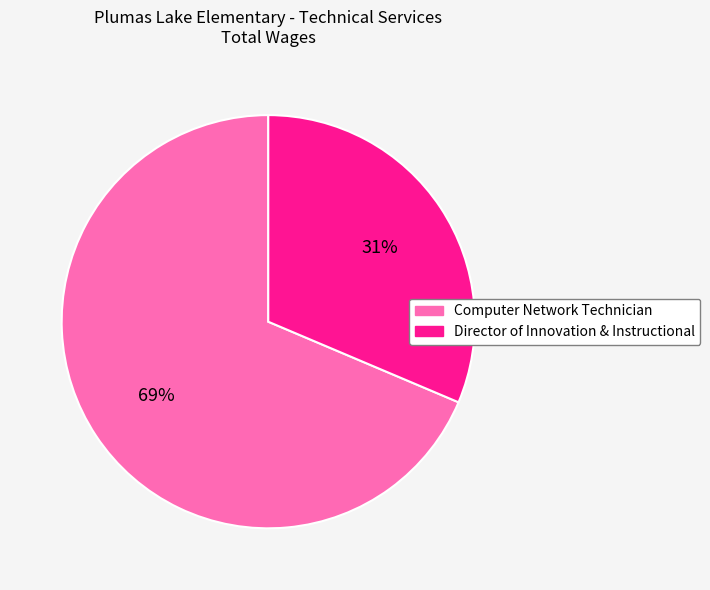

The Director of Innovation & Instructional slice represents 22% of the pie. True or false?

False